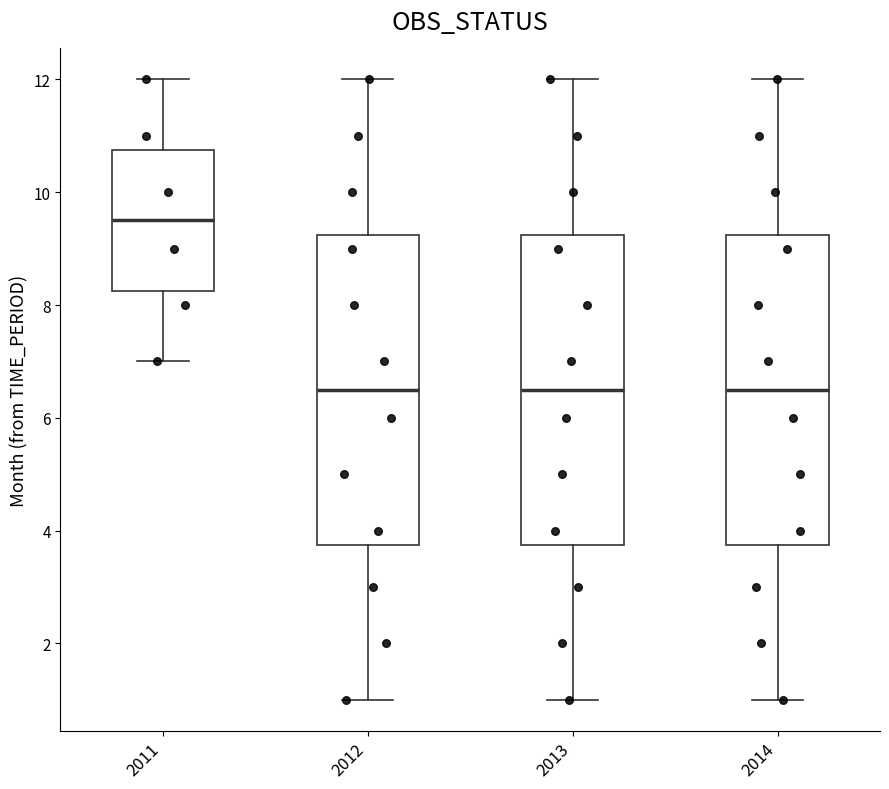

Where does the upper whisker of the box at x = 2013 end on the y-axis? The values are not printed on the chart, so give them approximately, as read against the axis.

12.0